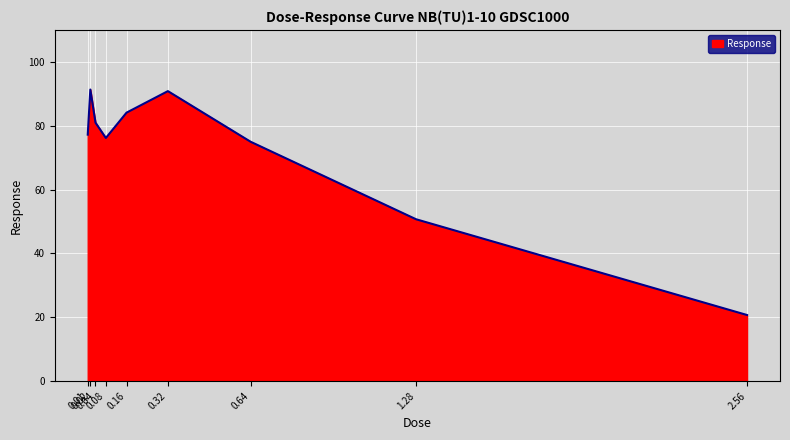

What position from the left is 0.08?

4